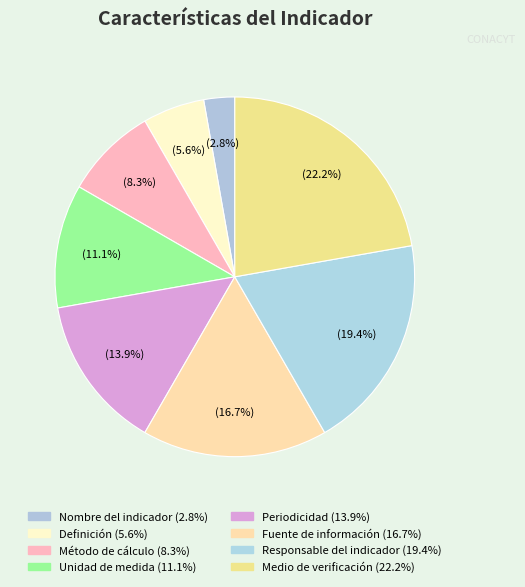

Rank the categories by value from lowest to highest.

Nombre del indicador, Definición, Método de cálculo, Unidad de medida, Periodicidad, Fuente de información, Responsable del indicador, Medio de verificación